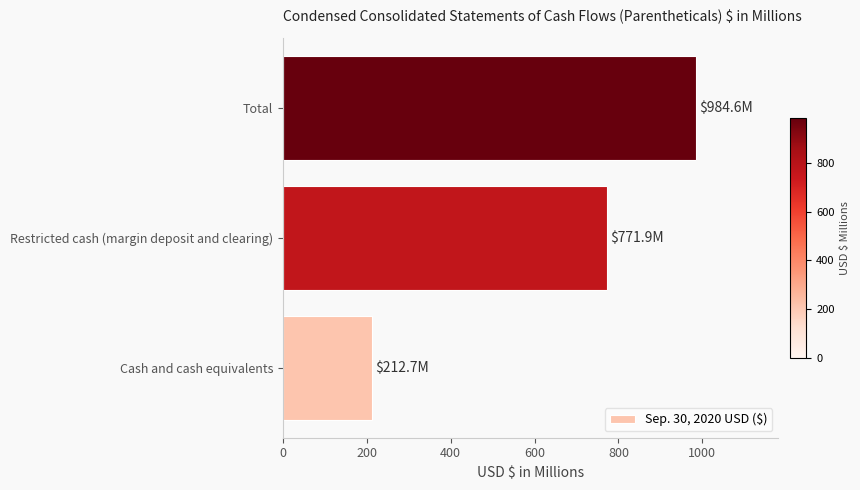

True or false: the data shows 212.7 at Cash and cash equivalents.

True